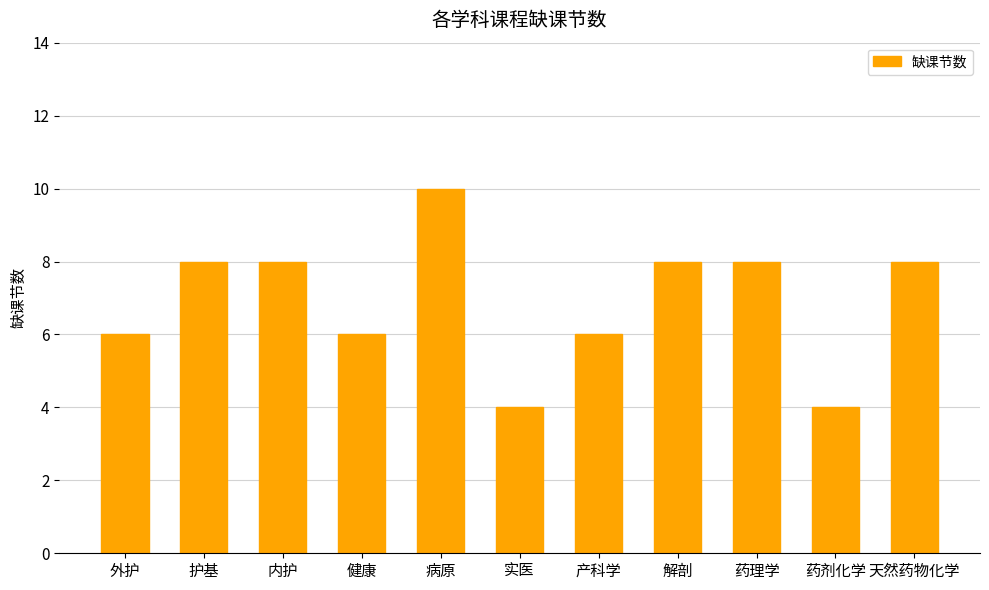

What is the label of the 9th bar from the left?

药理学